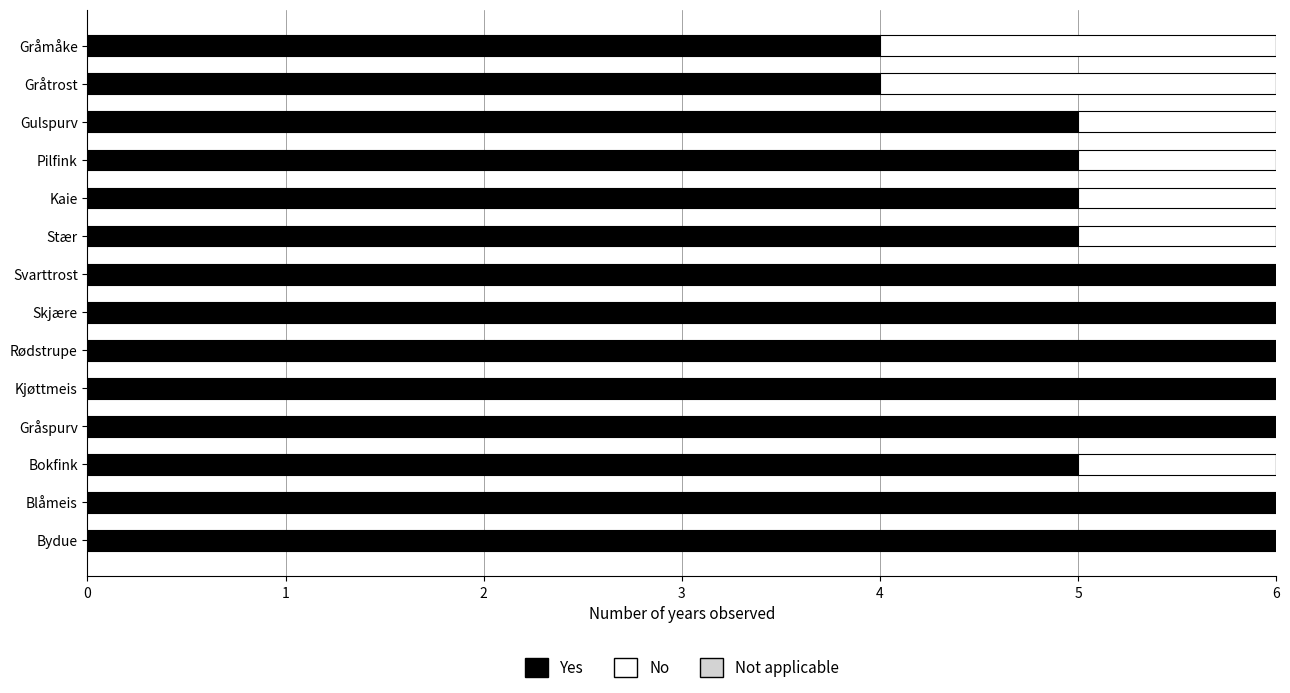

Read the Yes value at Kaie.

5